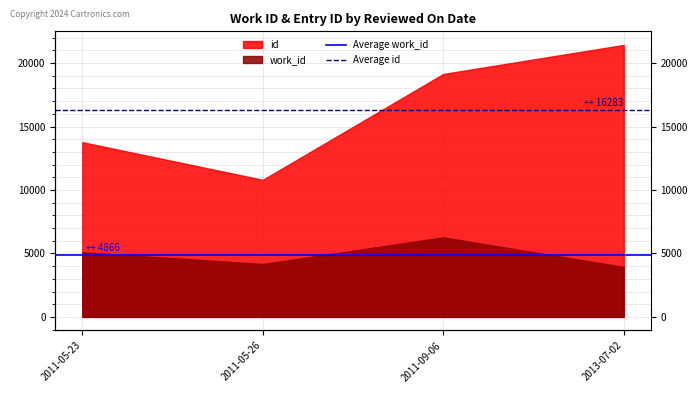

What is the sum of the Average work_id values at 2011-05-26 and 2011-05-23?

9732